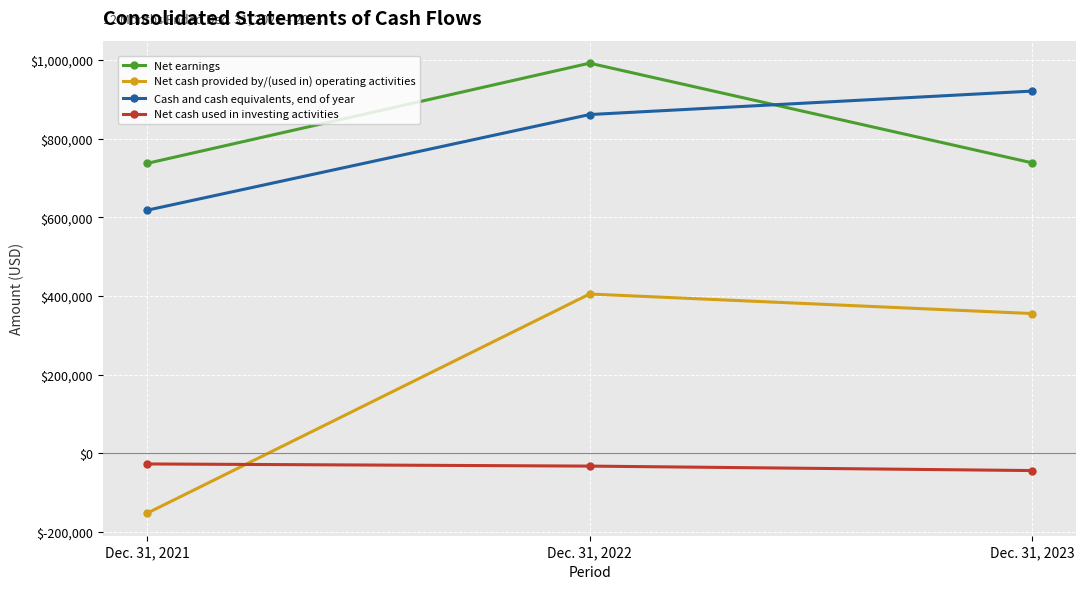

Which series changed the most between Dec. 31, 2021 and Dec. 31, 2022?

Net cash provided by/(used in) operating activities